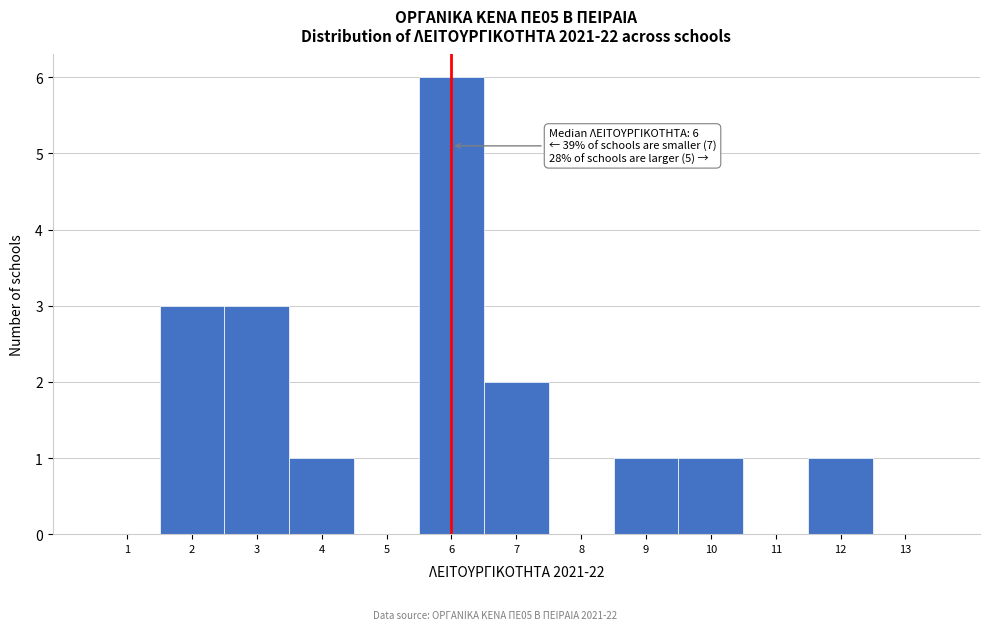

Which range on the x-axis has the tallest bar?

5.5 to 6.5